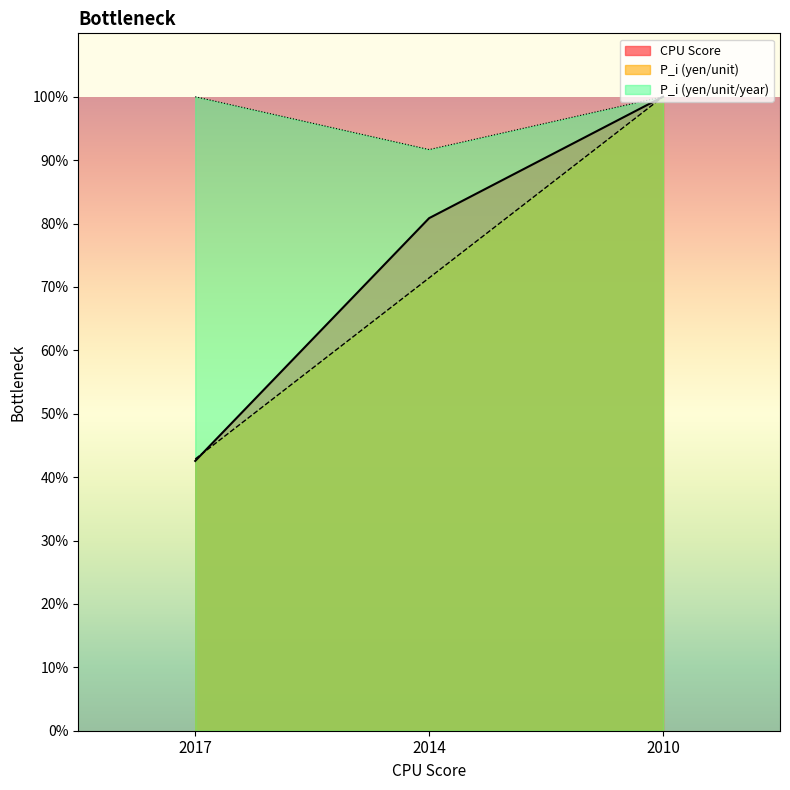

How many data points in P_i (yen/unit) are less than 71?

1